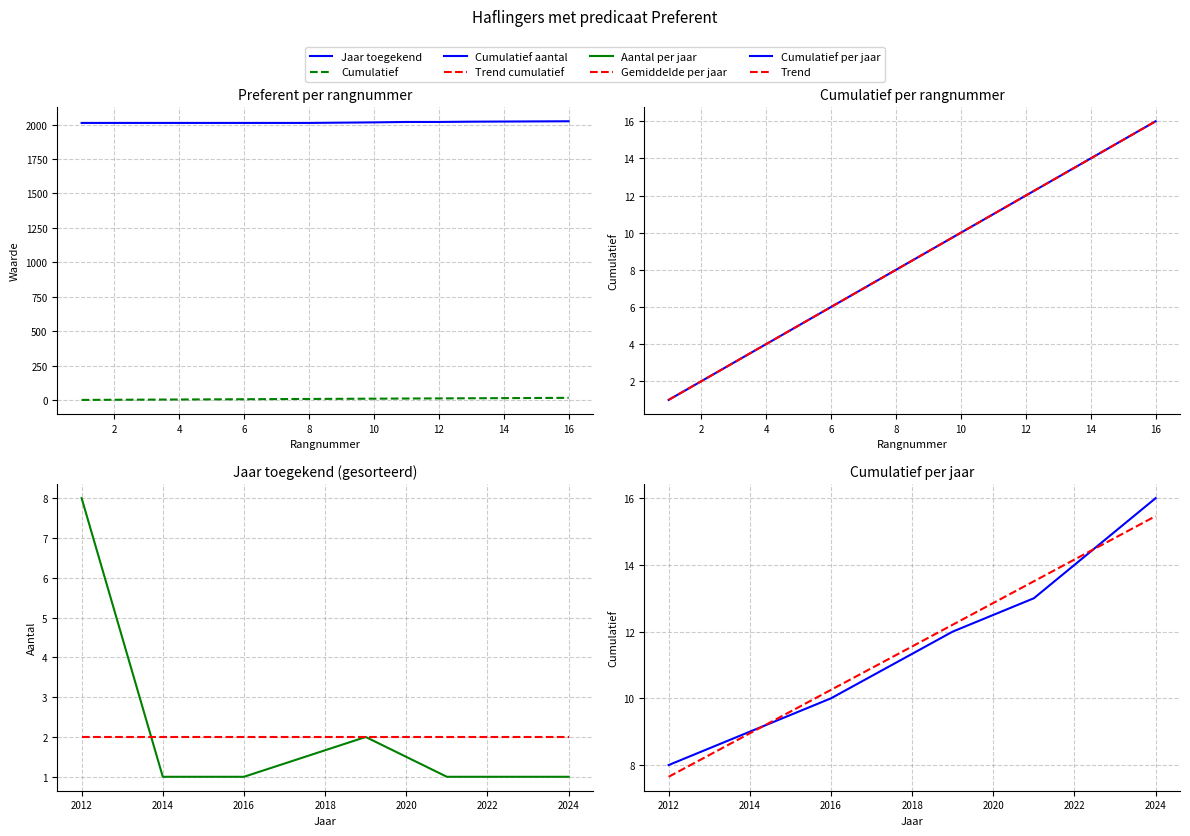

Which has a higher value, 10 or 6?

10